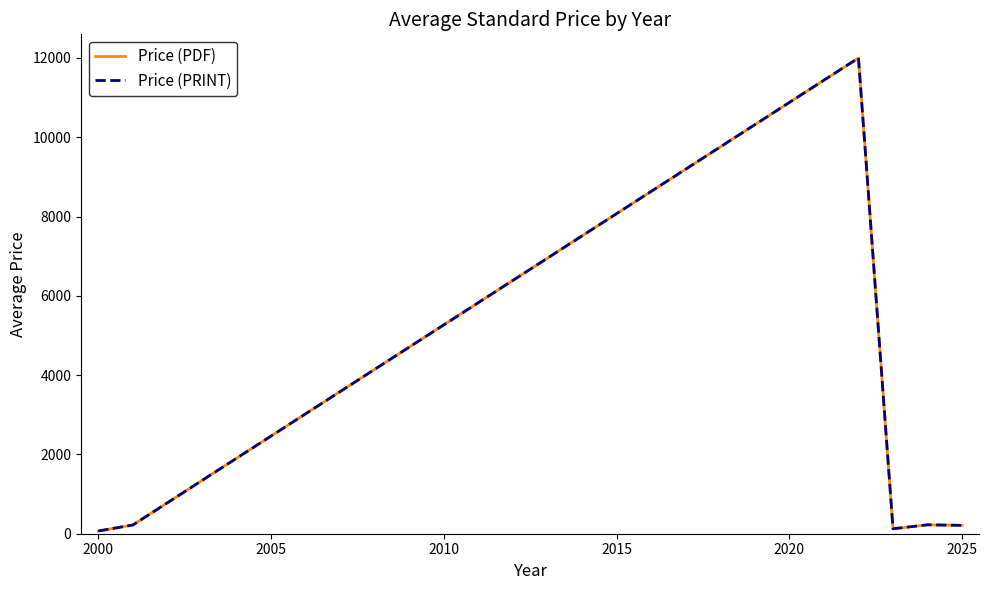

At how many categories does at least one series exceed 5816?

1